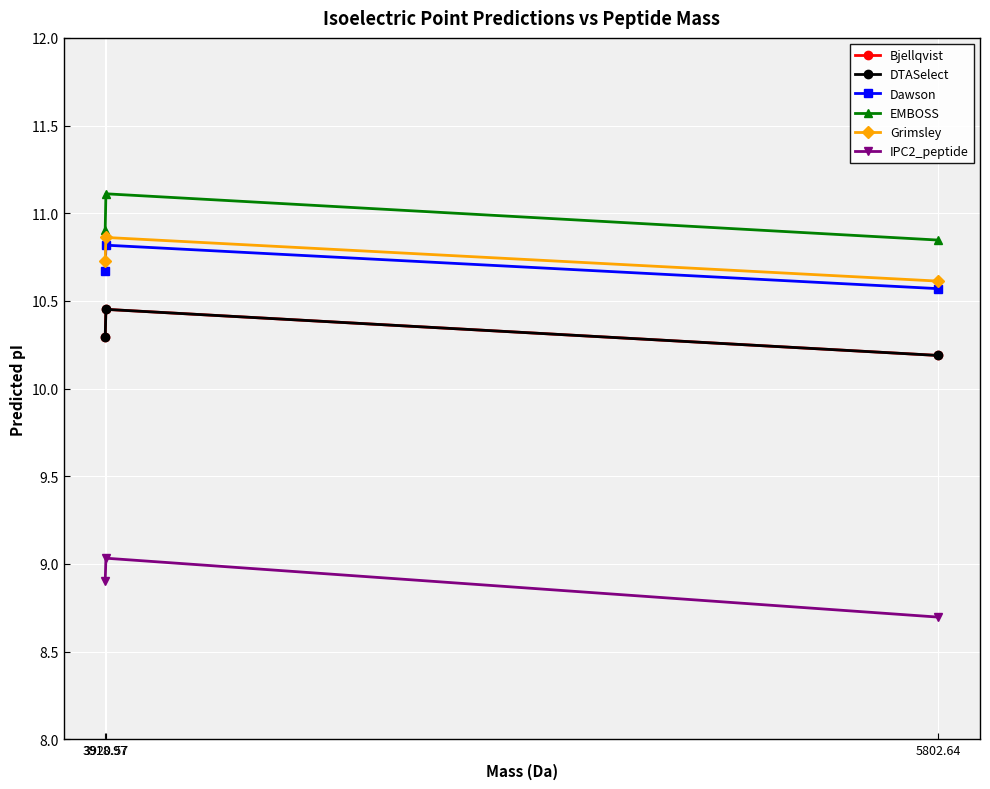

What is the approximate value of EMBOSS at 3918.97?

10.9